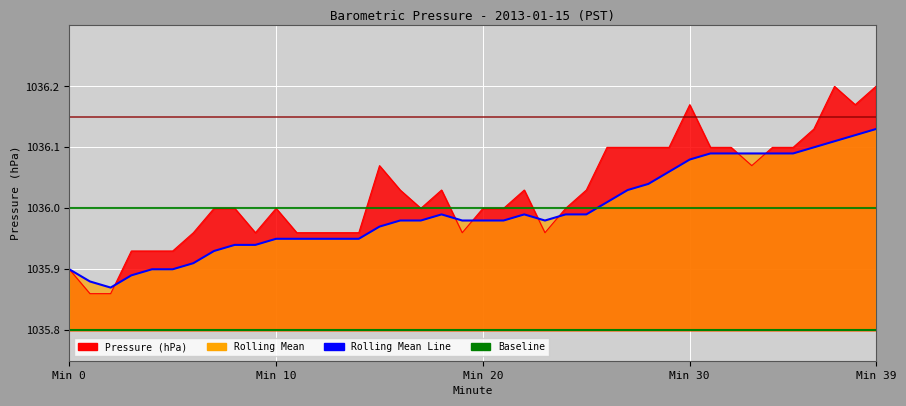

At which label does Baseline reach its minimum?

Min 0